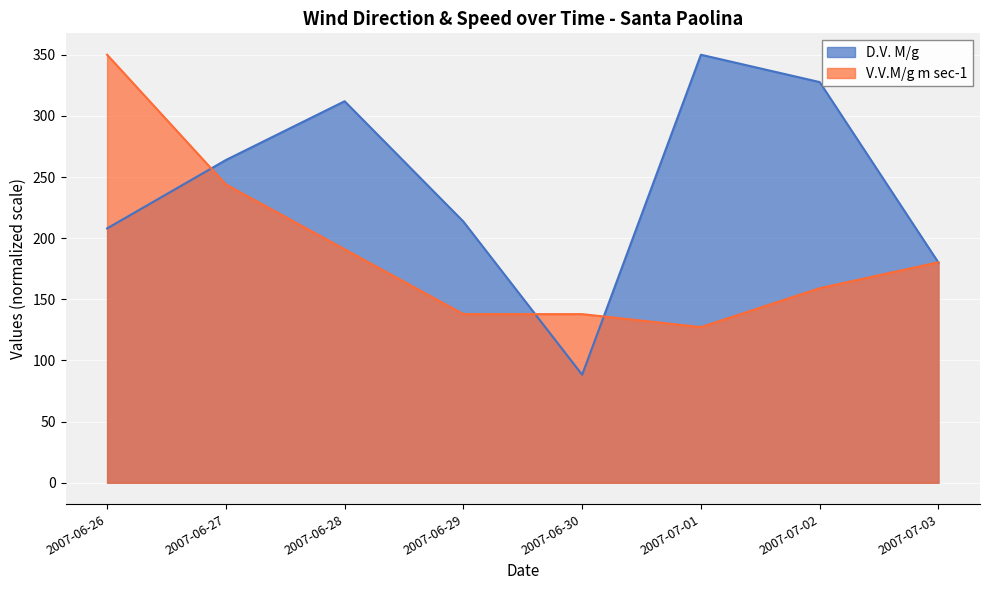

What is the value of the D.V. M/g point at the 6th from the left?

350.0